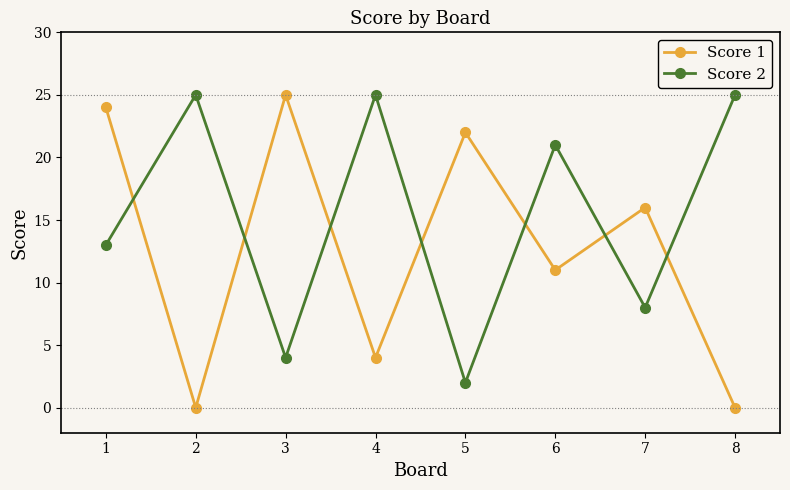

Rank the series by their average value, from lowest to highest.

Score 1, Score 2